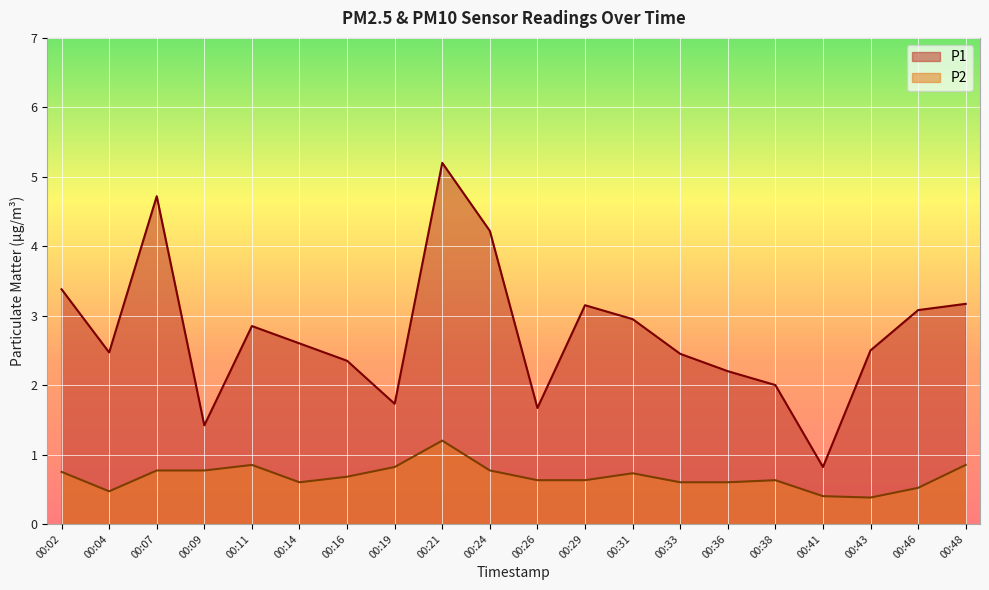

In P1, how many points are lower than both neighbors (excluding endpoints)?

5